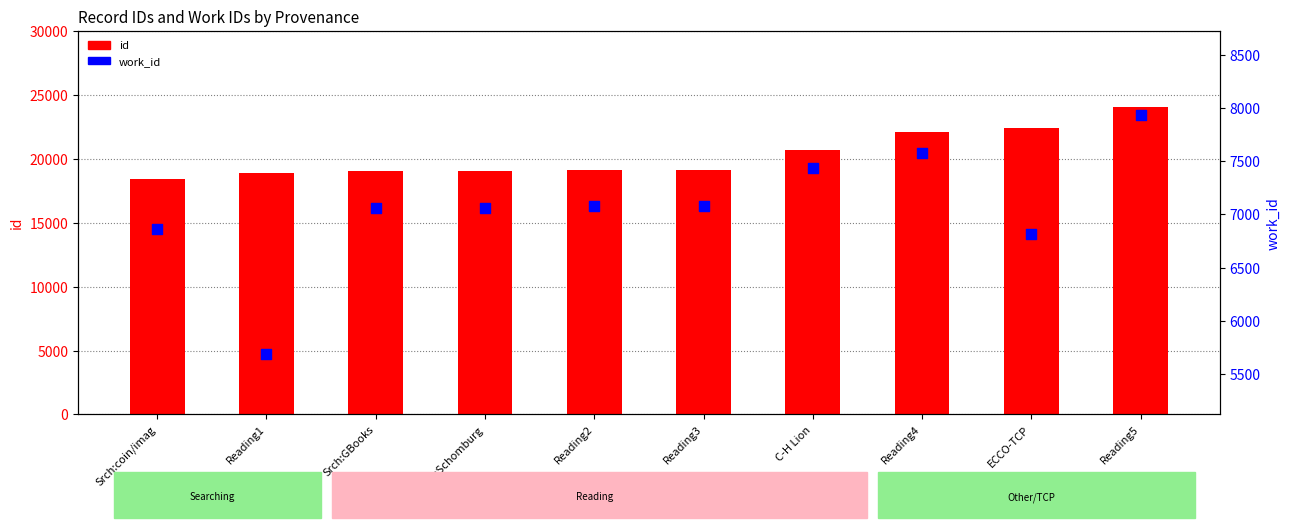

What are all the series names shown in the legend?

id, work_id